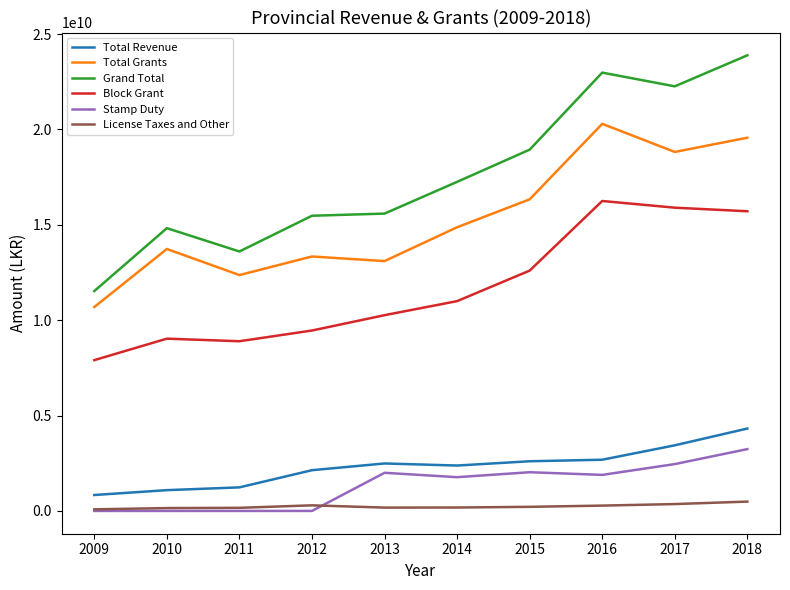

What value does the Block Grant series have at 2010?

9032235000